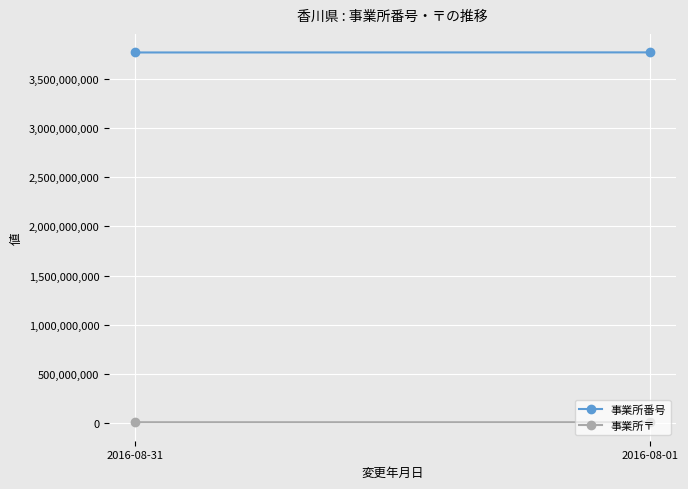

Reading right to left, list all the values displayed in this chart.

事業所番号: 2016-08-01=3771600677	2016-08-31=3770700064
事業所〒: 2016-08-01=7660021	2016-08-31=7692603